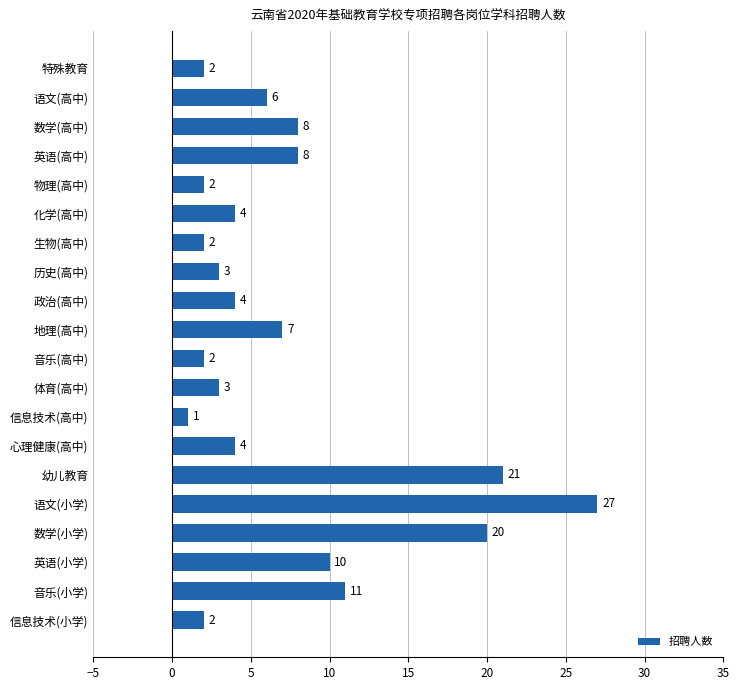

What is the label of the 6th bar from the bottom?

幼儿教育